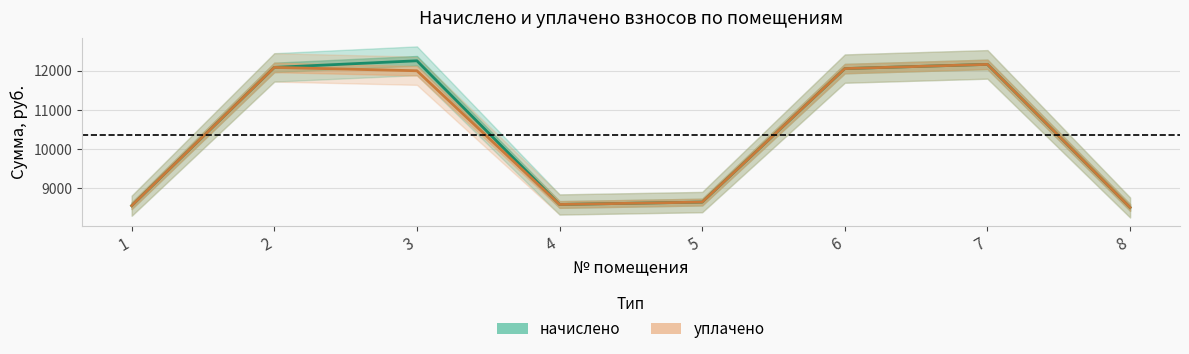

The value of начислено at 4 is 8586.2. True or false?

True